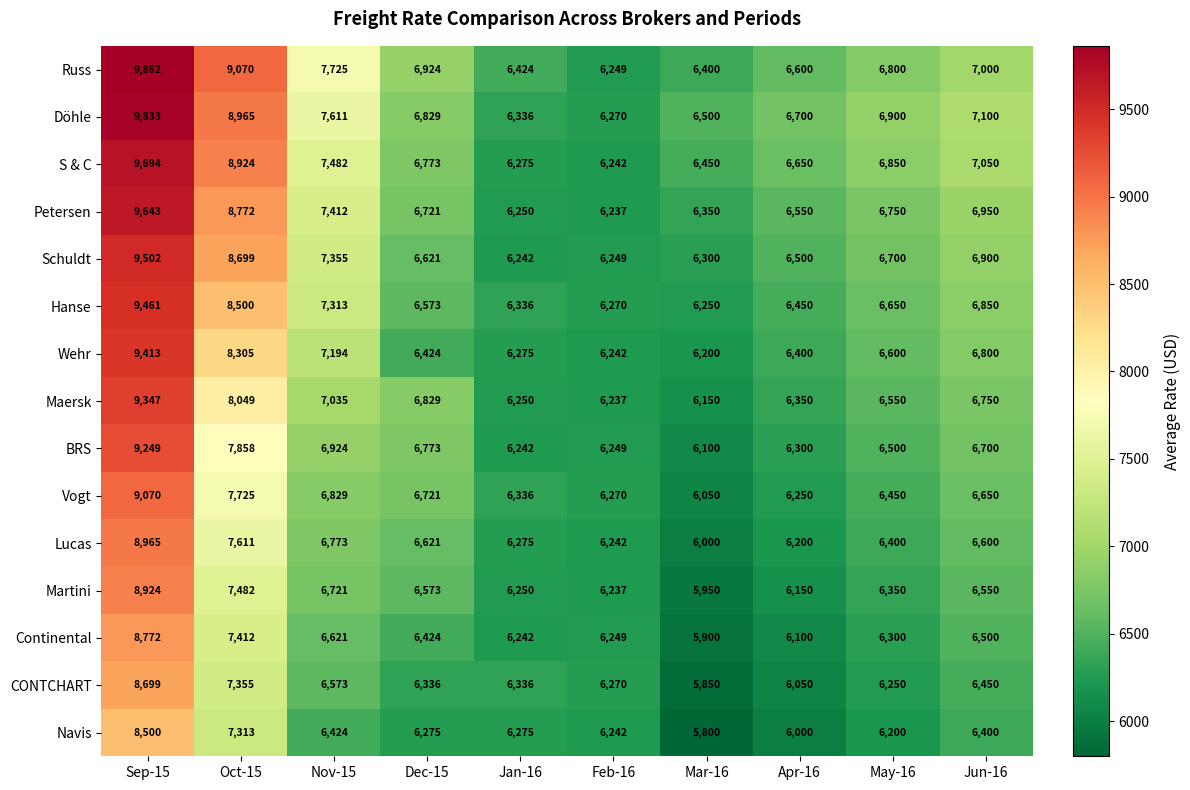

What is the sum of all Schuldt values?

71068